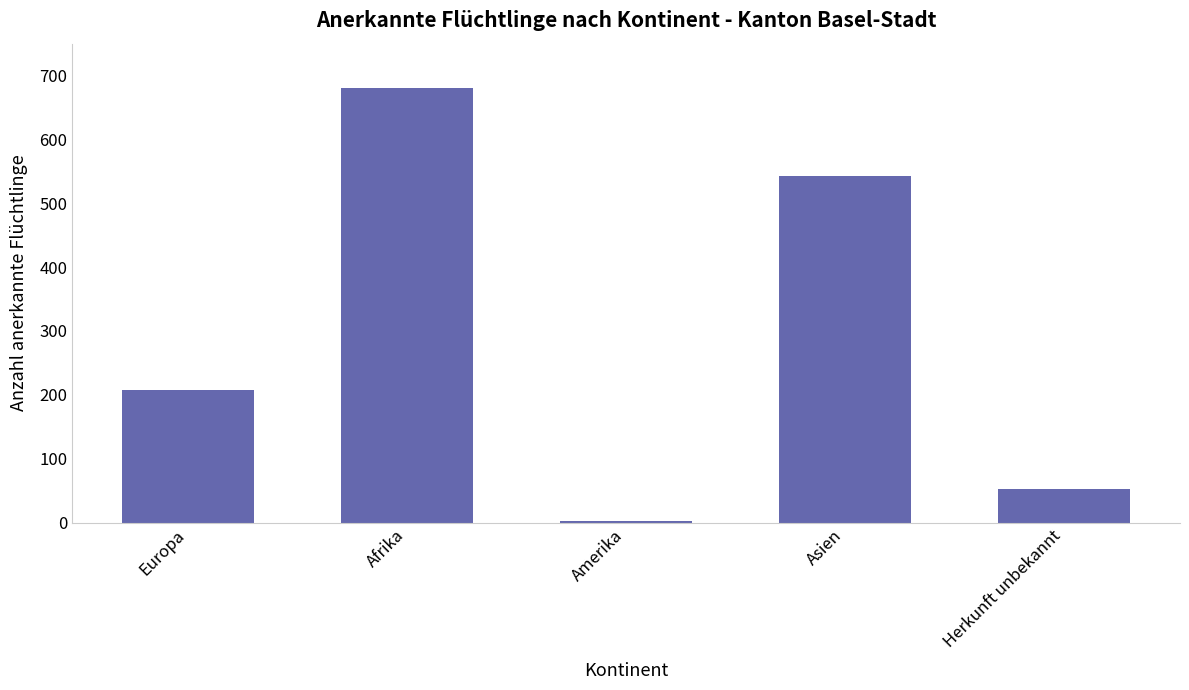

Rank the categories by value from highest to lowest.

Afrika, Asien, Europa, Herkunft unbekannt, Amerika